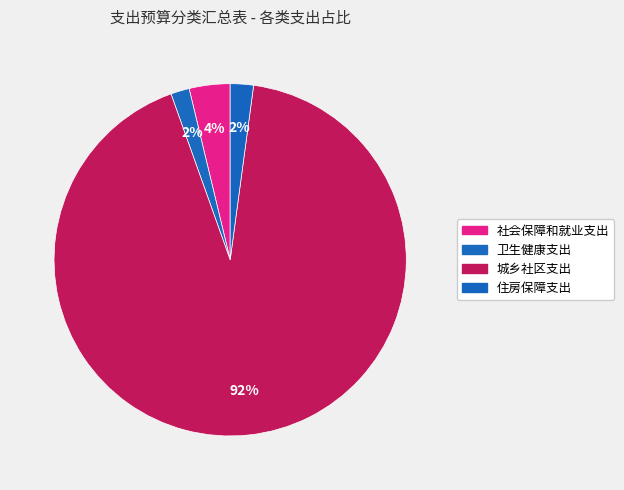

To the nearest percent, what portion does 社会保障和就业支出 represent?

4%